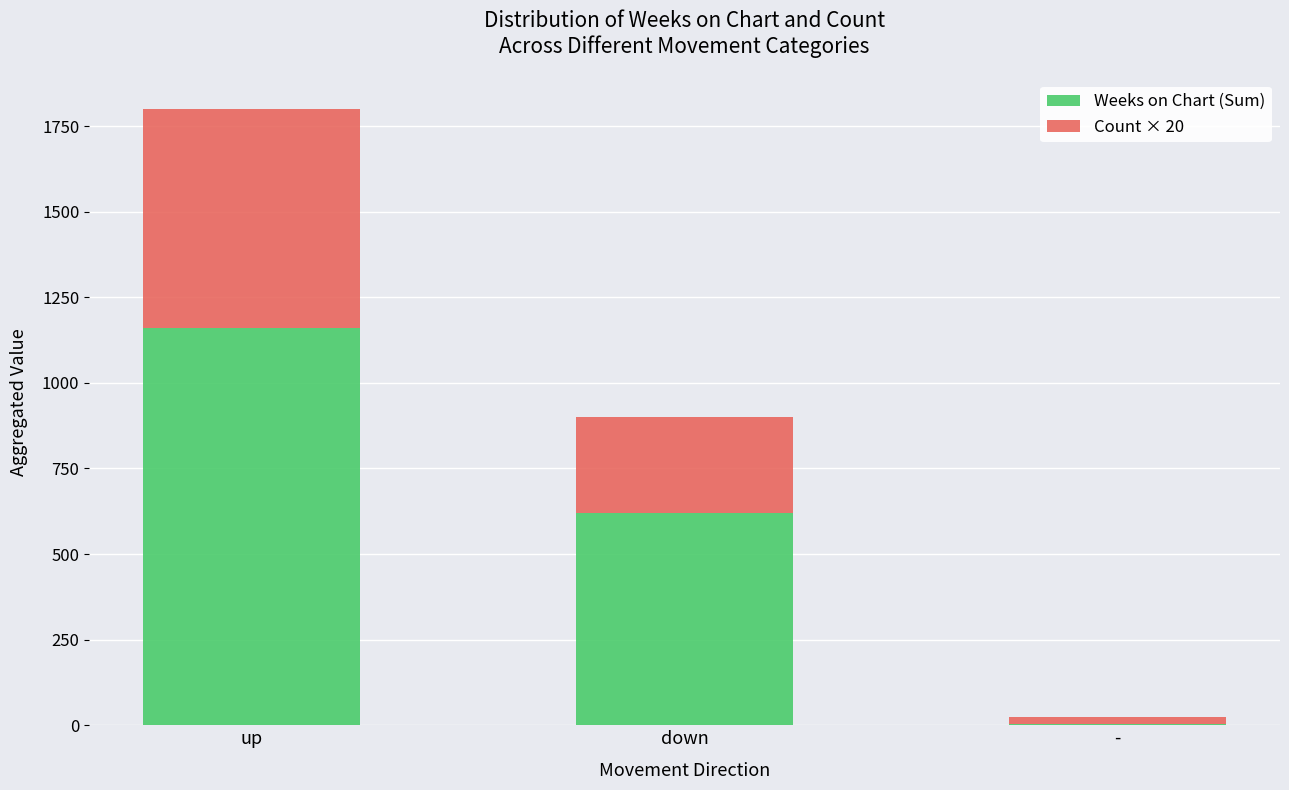

Is it true that Weeks on Chart (Sum) equals 1160 at up?

True